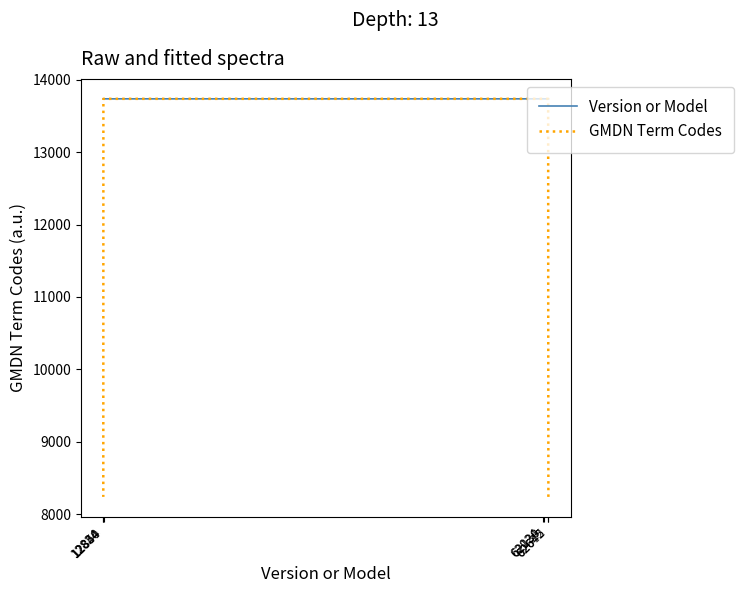

True or false: Version or Model has more than 0 interior local peaks.

True